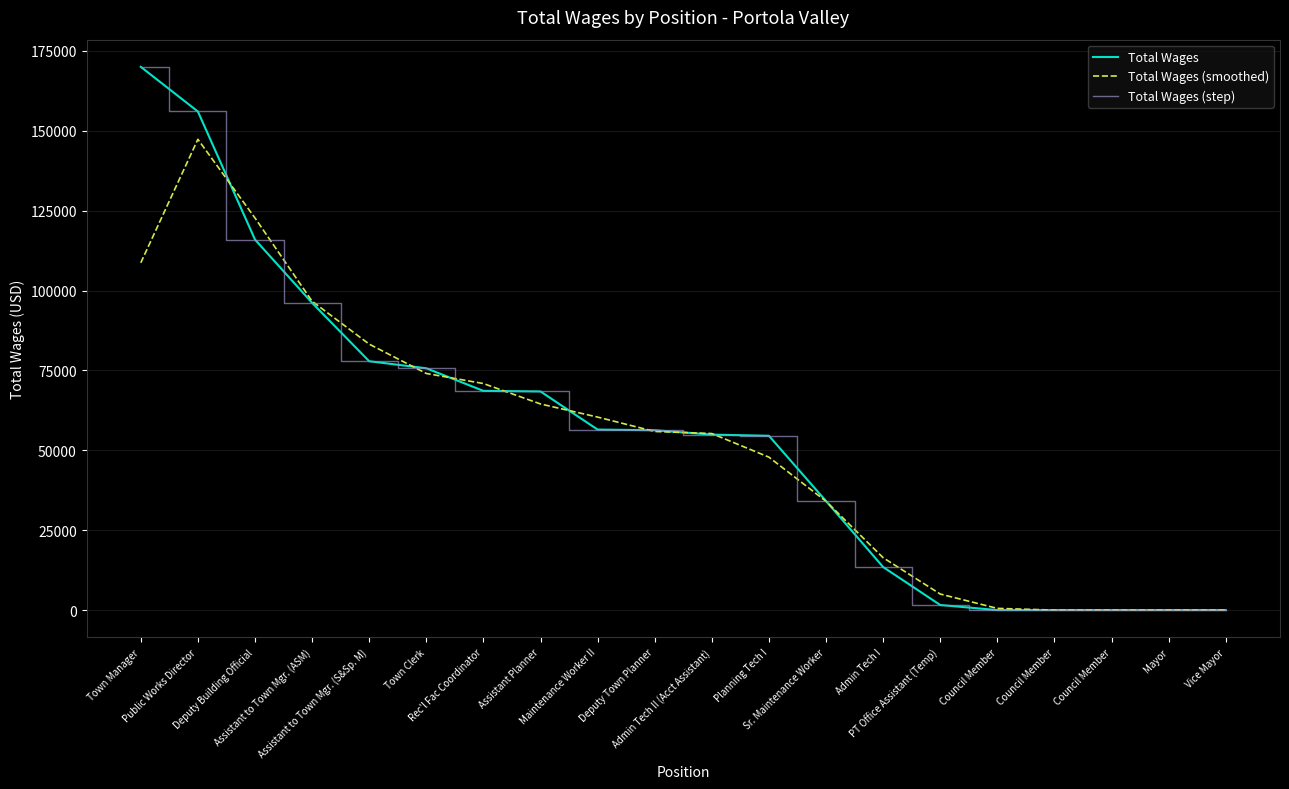

At how many categories does at least one series exceed 9857?

14